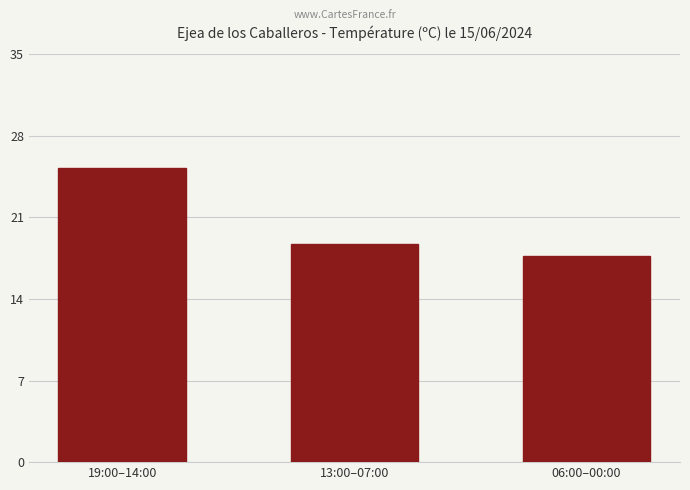

How many data points does each series have?

3